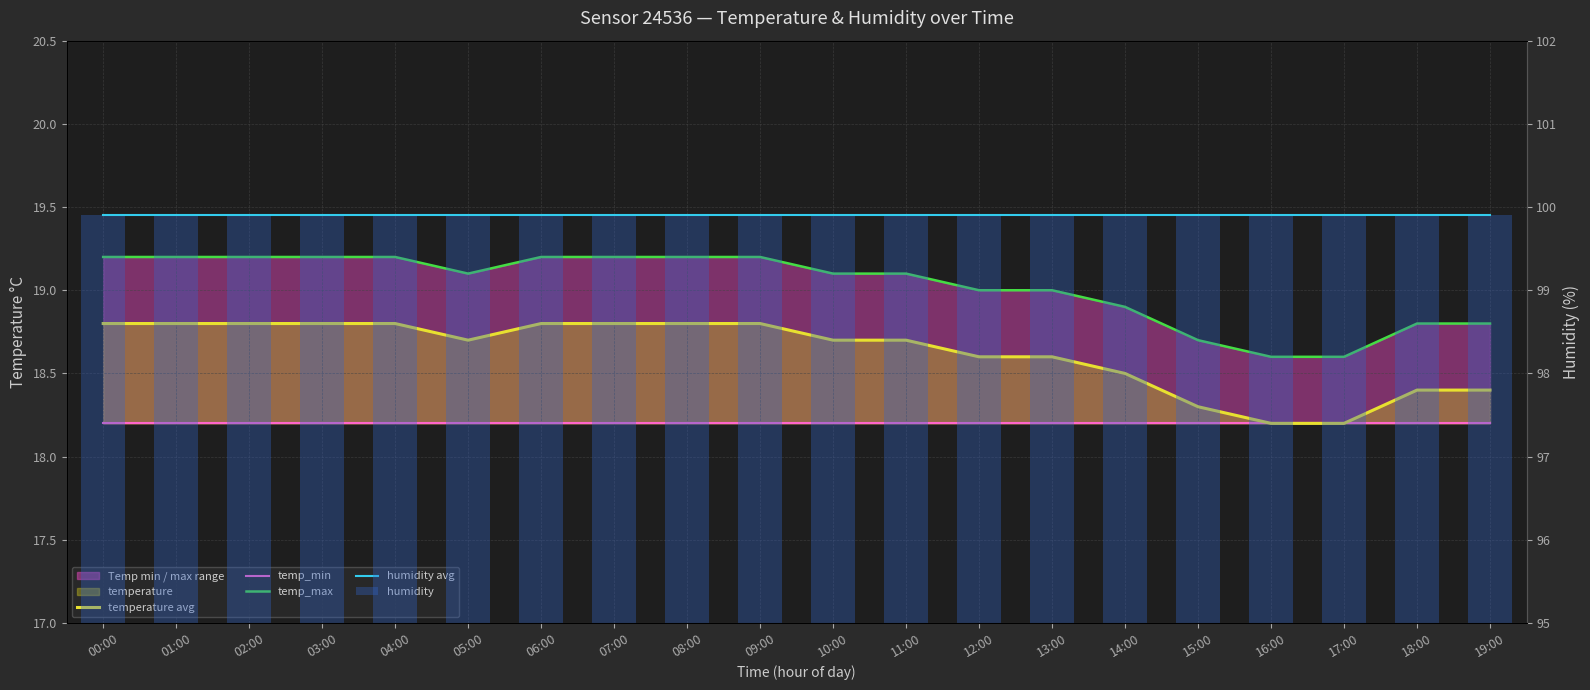

What position from the left is 12:00?

13